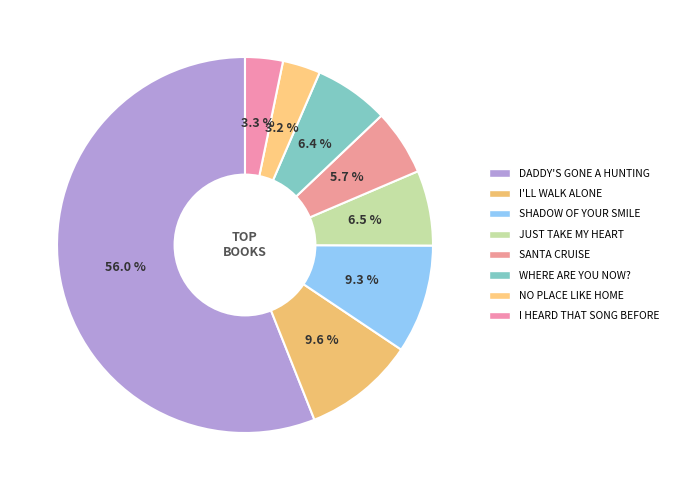

How many slices are in this pie chart?

8